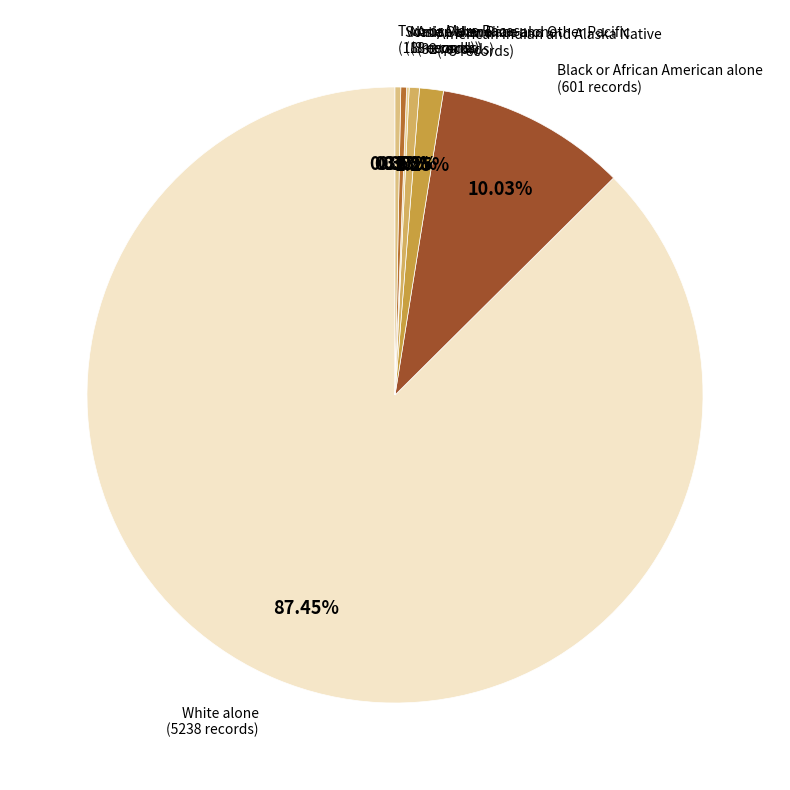

Which category accounts for the majority?

White alone